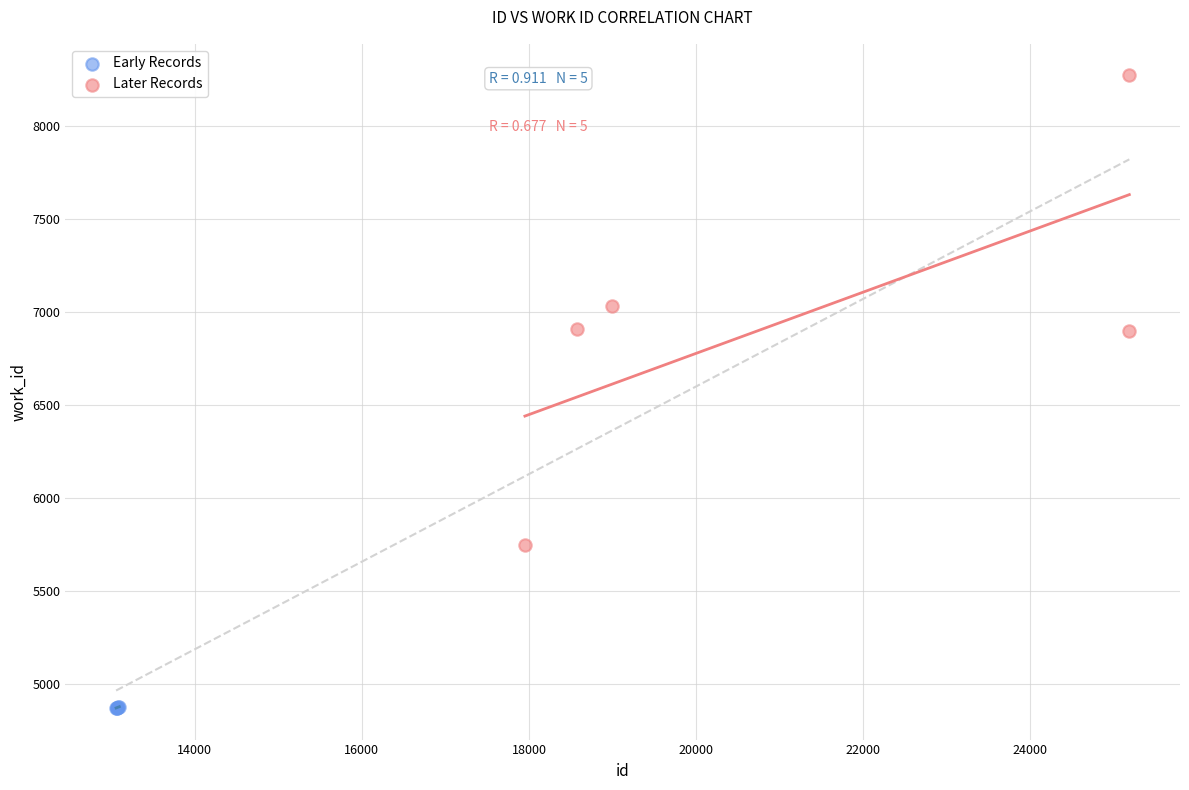

Which series contains the highest Y value?

Later Records